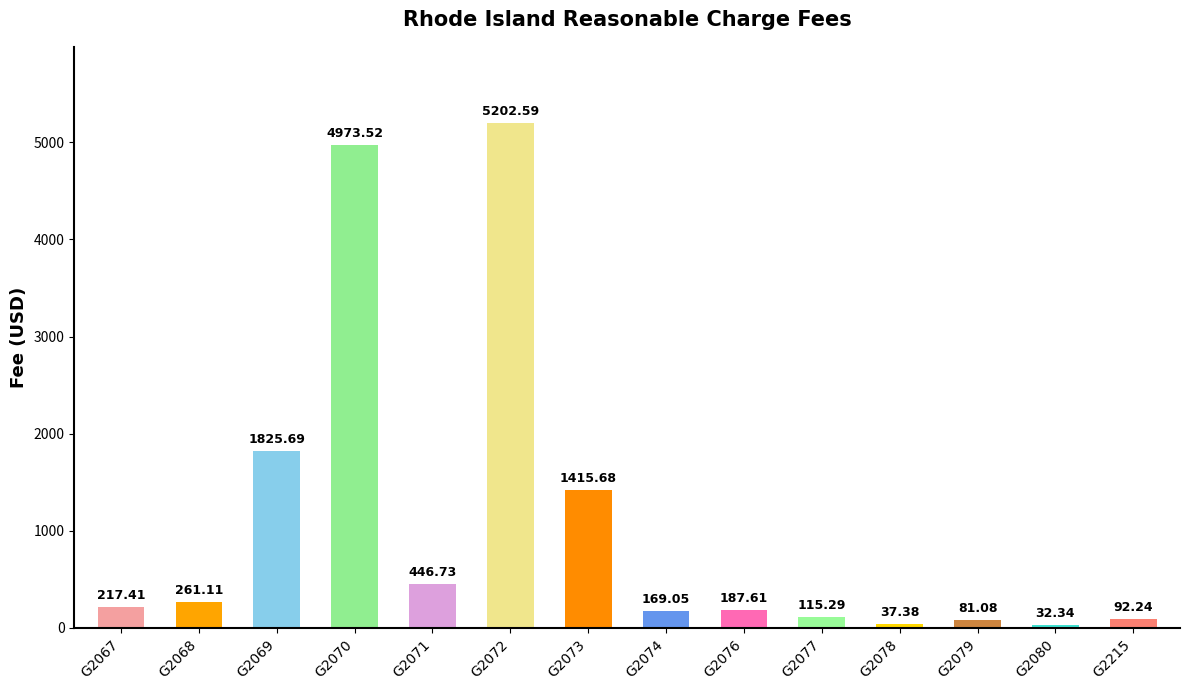

What is the minimum value shown in the chart?

32.3